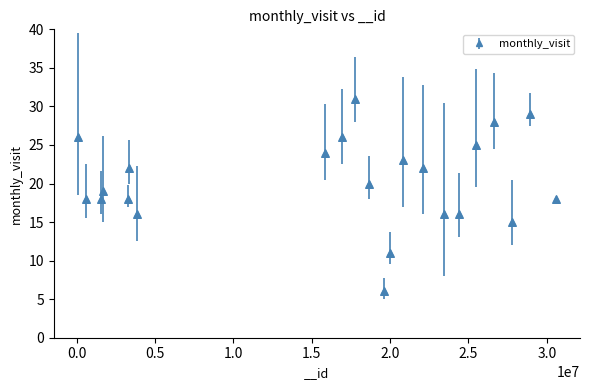

What is the range of Y values (max minus min)?

25